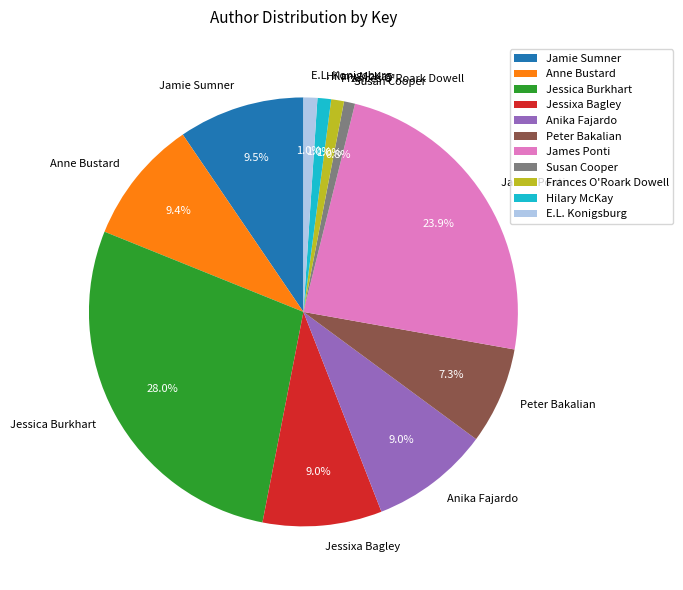

Count the number of slices in the pie.

11